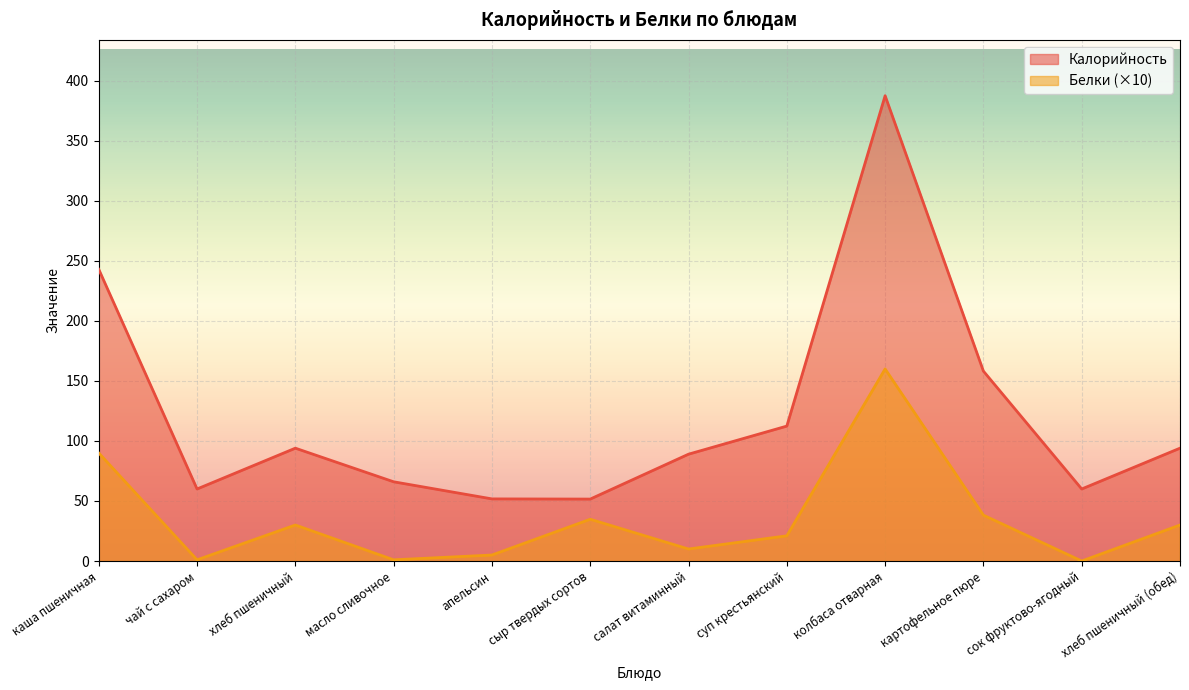

Rank the series by their maximum value, from highest to lowest.

Калорийность, Белки (×10)